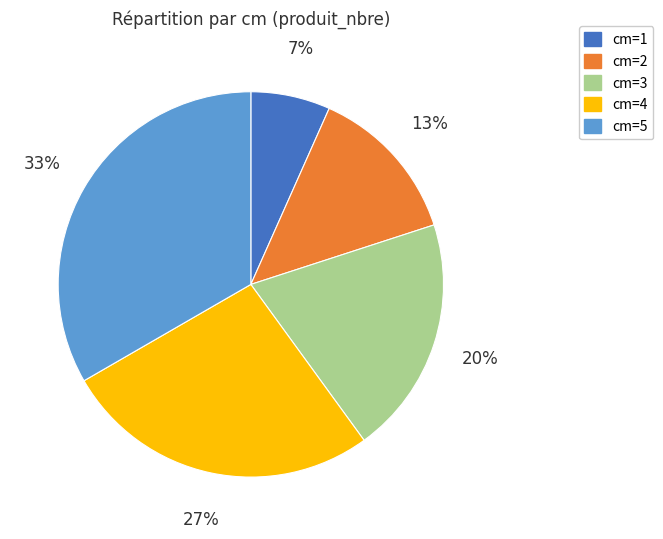

To the nearest percent, what is the average slice percentage?

20%